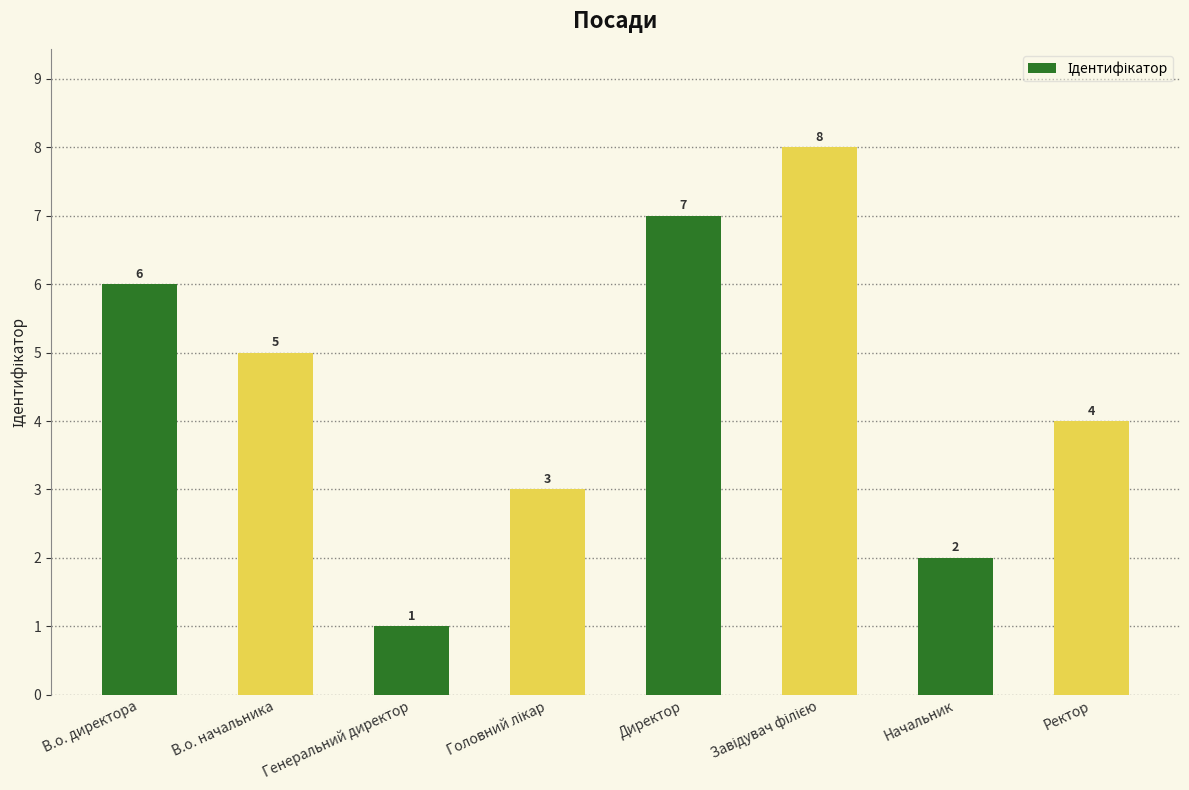

Which category has the lowest value across all series?

Генеральний директор